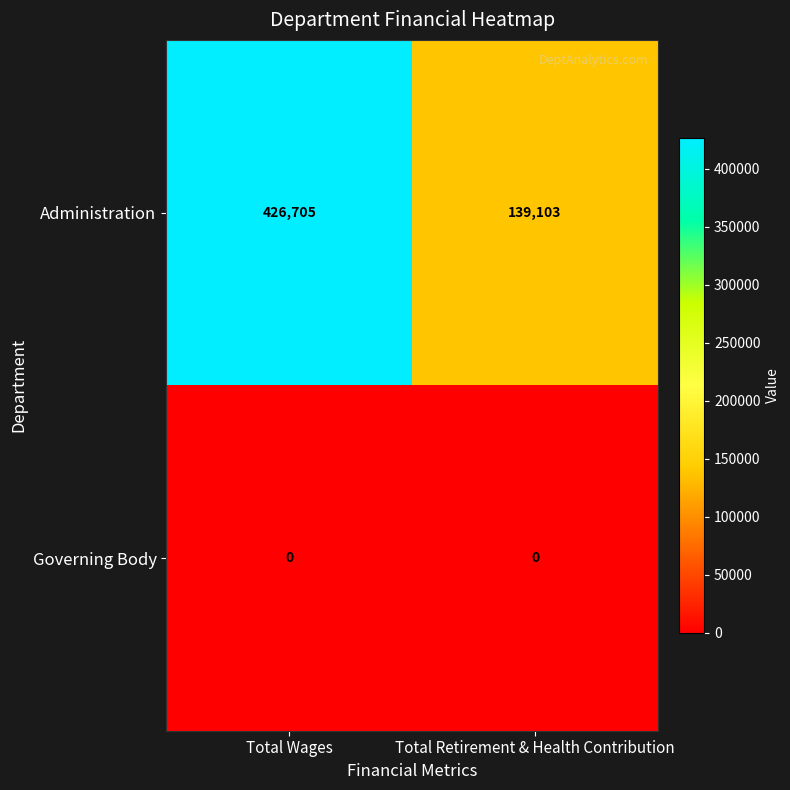

Which category has the lowest value in the Administration series?

Total Retirement & Health Contribution